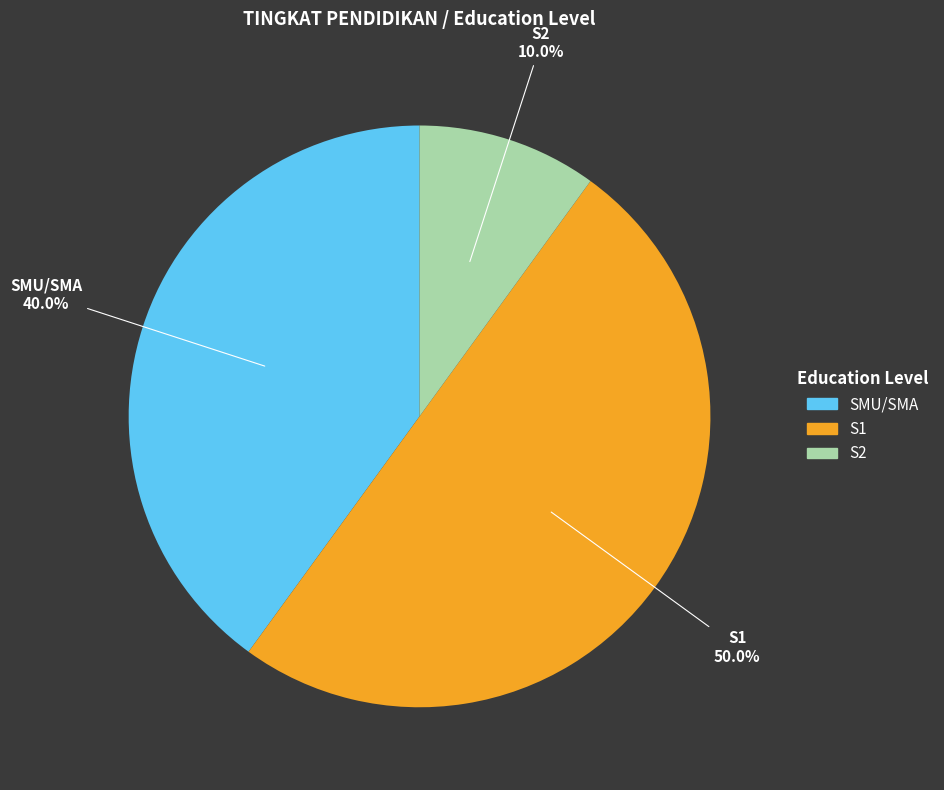

How many slices are in this pie chart?

3